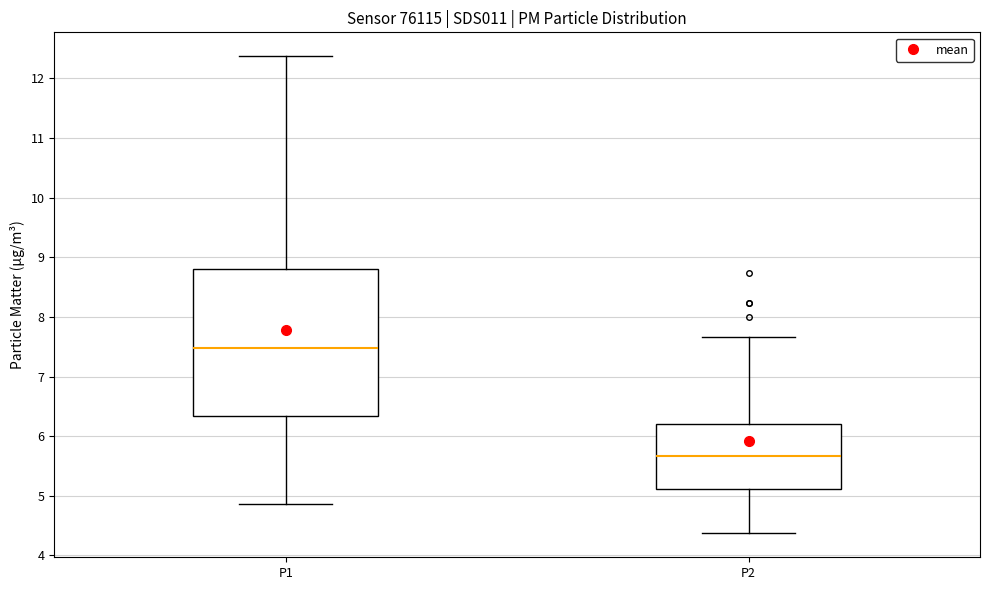

Reading left to right, transcribe this box plot: for each box, give where its median line is, the range the box spans, and where its two whiskers end, as read against the y-axis. The values are not printed on the chart, so give them approximately, as read against the axis.

P1: median 7.5, box 6.3 to 8.8, whiskers 4.9 to 12.4
P2: median 5.7, box 5.1 to 6.2, whiskers 4.4 to 7.7